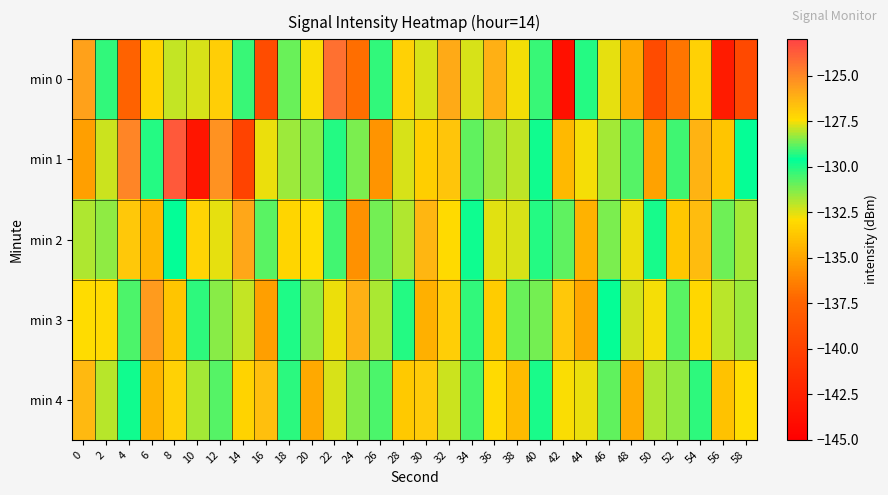

Reading right to left, list all the values displayed in this chart.

min 0: 58=-139.5	56=-142.9	54=-127.1	52=-136.7	50=-139.2	48=-134.8	46=-132.6	44=-130.1	42=-143.8	40=-130.3	38=-132.8	36=-126.1	34=-127.8	32=-126.0	30=-132.4	28=-127.1	26=-130.3	24=-136.9	22=-124.3	20=-132.8	18=-128.7	16=-139.2	14=-130.4	12=-127.0	10=-127.7	8=-127.9	6=-133.3	4=-137.6	2=-130.3	0=-125.7
min 1: 58=-129.6	56=-133.8	54=-126.2	52=-130.4	50=-135.1	48=-128.9	46=-131.7	44=-127.5	42=-134.2	40=-129.8	38=-132.1	36=-128.3	34=-130.9	32=-126.7	30=-133.4	28=-127.8	26=-135.6	24=-131.2	22=-129.3	20=-128.5	18=-131.6	16=-127.6	14=-139.9	12=-125.3	10=-143.3	8=-123.6	6=-130.1	4=-124.9	2=-132.2	0=-135.2
min 2: 58=-128.2	56=-131.0	54=-126.5	52=-133.7	50=-129.9	48=-127.6	46=-131.2	44=-134.5	42=-128.8	40=-130.1	38=-132.4	36=-127.7	34=-129.5	32=-133.0	30=-126.3	28=-131.9	26=-128.6	24=-135.7	22=-129.1	20=-127.4	18=-133.2	16=-130.8	14=-125.9	12=-132.6	10=-127.2	8=-129.7	6=-134.3	4=-126.8	2=-131.5	0=-128.1
min 3: 58=-131.6	56=-128.0	54=-133.1	52=-130.8	50=-127.5	48=-132.3	46=-129.6	44=-134.9	42=-126.8	40=-131.1	38=-128.7	36=-133.5	34=-130.3	32=-127.0	30=-134.6	28=-129.3	26=-131.8	24=-126.1	22=-132.7	20=-128.4	18=-130.0	16=-135.2	14=-127.9	12=-131.4	10=-129.2	8=-133.8	6=-125.5	4=-130.6	2=-127.3	0=-132.9
min 4: 58=-127.4	56=-133.9	54=-129.2	52=-131.5	50=-128.1	48=-134.7	46=-130.9	44=-127.6	42=-132.8	40=-129.4	38=-134.1	36=-127.3	34=-130.5	32=-132.2	30=-126.9	28=-133.6	26=-129.0	24=-131.3	22=-127.8	20=-134.8	18=-130.2	16=-126.6	14=-133.3	12=-128.9	10=-131.7	8=-127.1	6=-134.4	4=-129.8	2=-132.0	0=-126.4